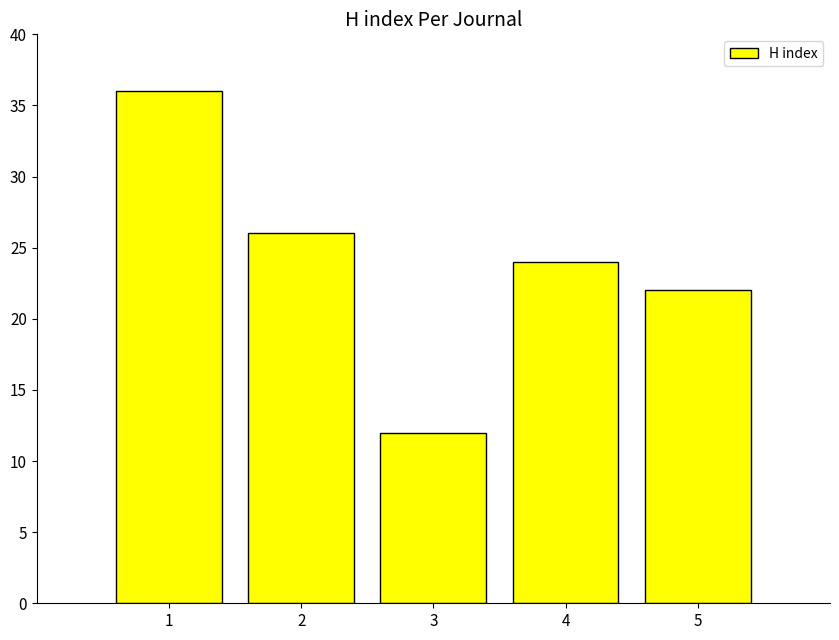

What is the change in value from 2 to 4?

-2